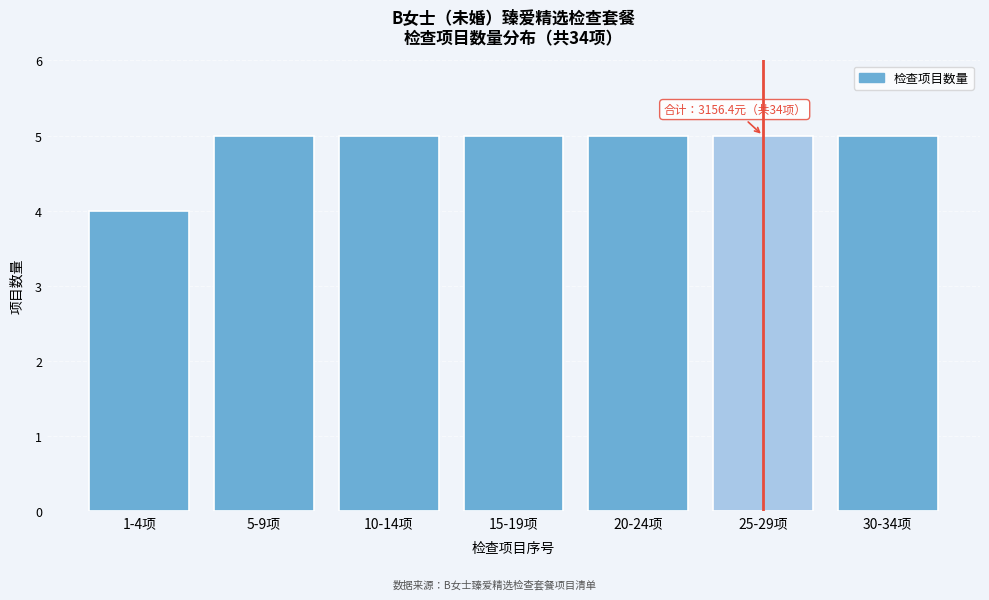

Reading left to right, extract all data points from this chart.

1-4项=4	5-9项=5	10-14项=5	15-19项=5	20-24项=5	25-29项=5	30-34项=5